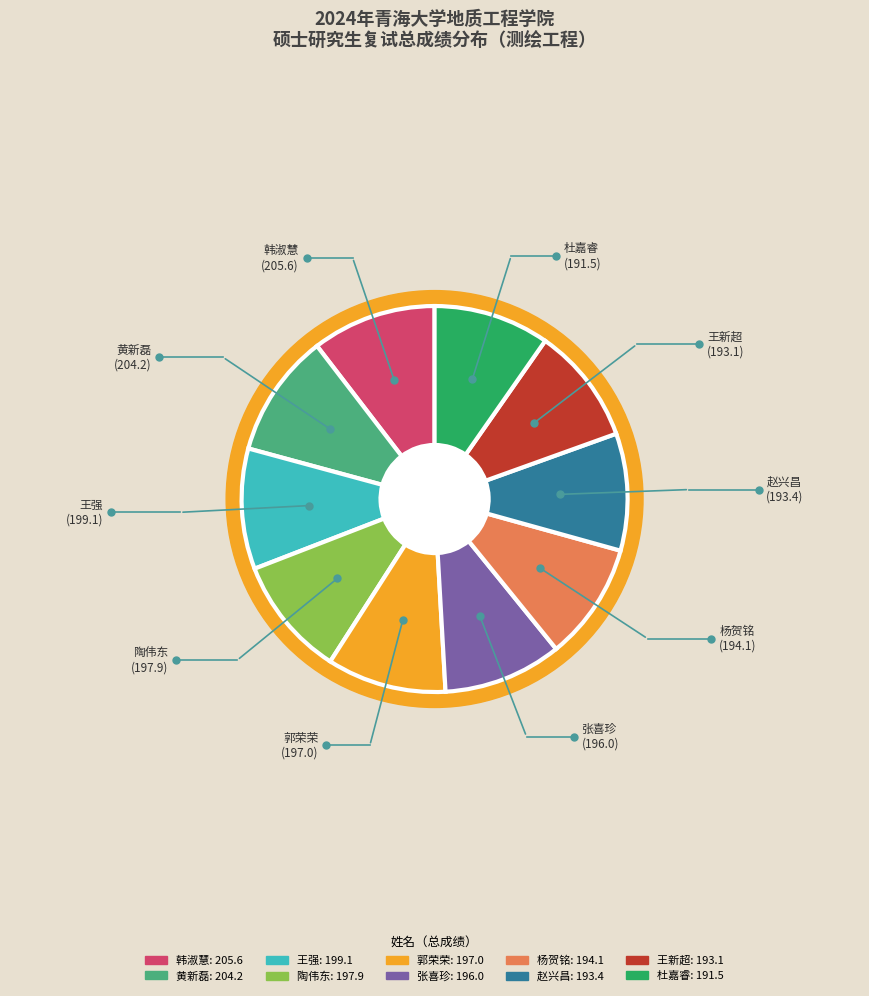

To the nearest percent, what percentage of the pie is 韩淑慧?

10%